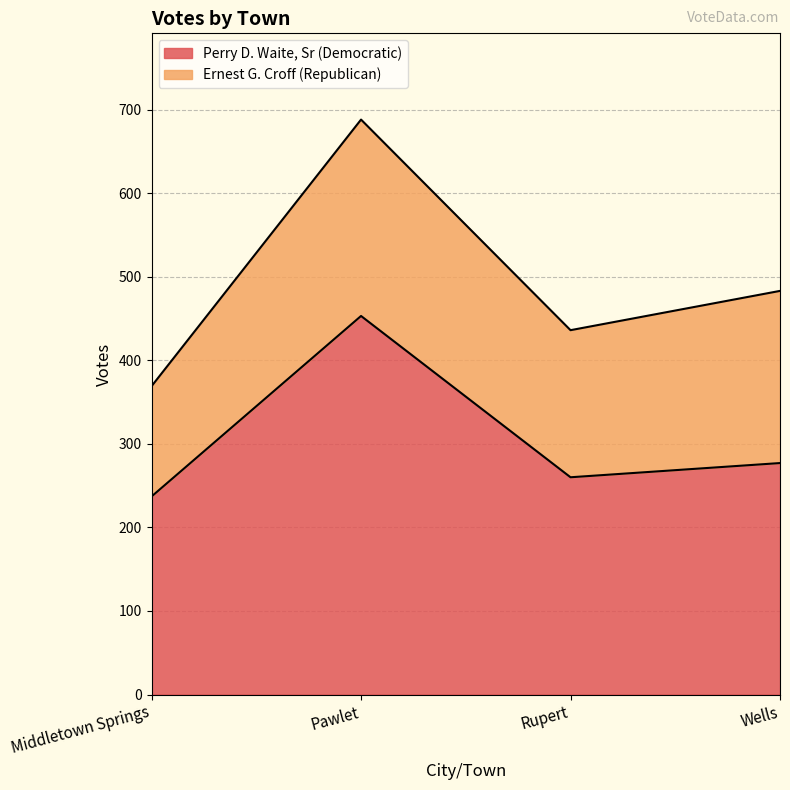

Rank the categories by value from lowest to highest.

Middletown Springs, Rupert, Wells, Pawlet